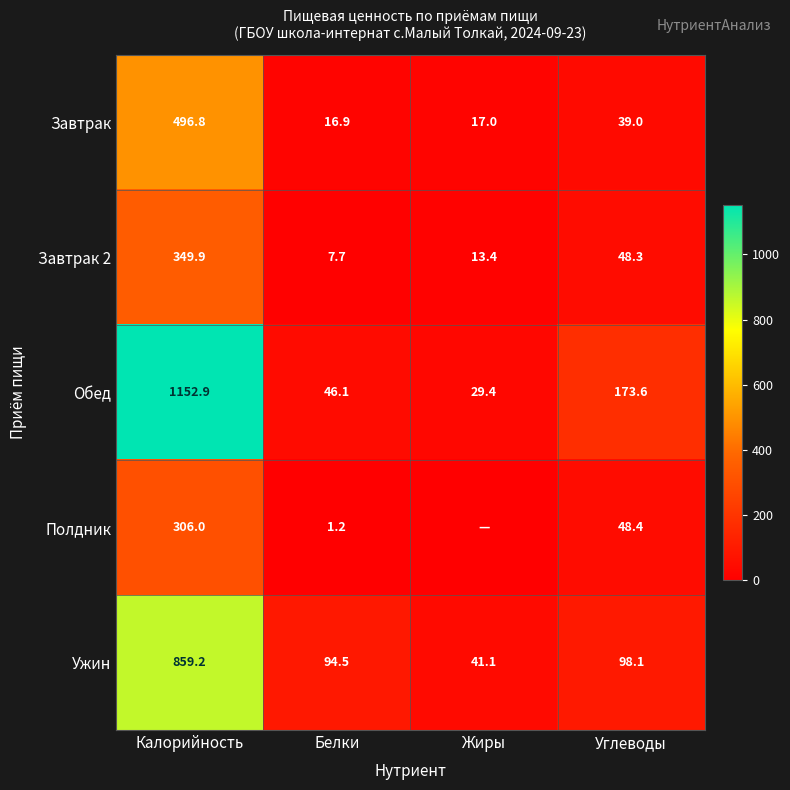

Rank the series at Белки from highest to lowest value.

Ужин, Обед, Завтрак, Завтрак 2, Полдник